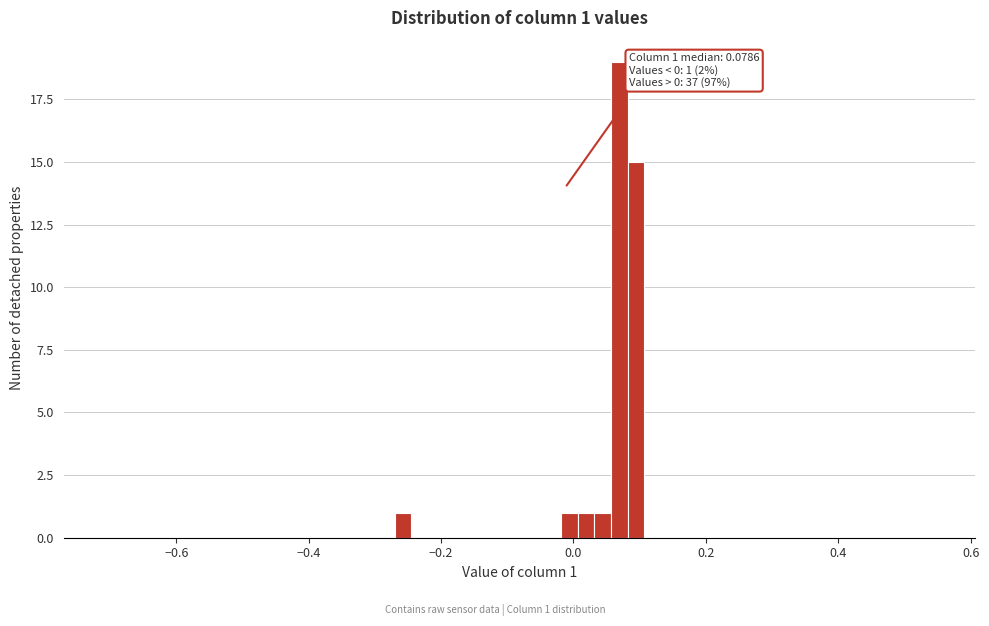

Read against the x-axis, roughly where is the centre of the tallest bar?

0.06